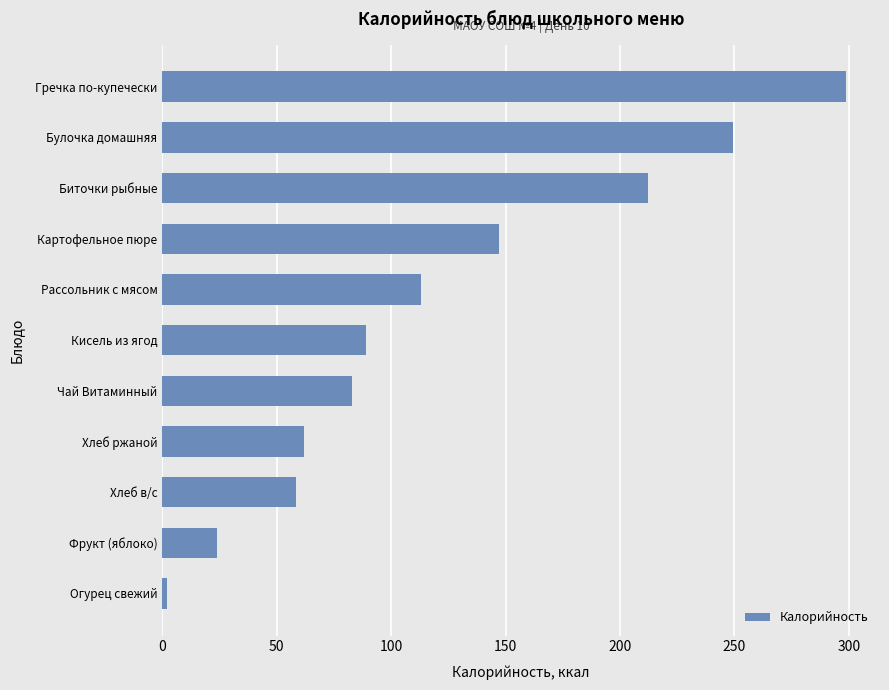

What is the maximum value shown in the chart?

298.7